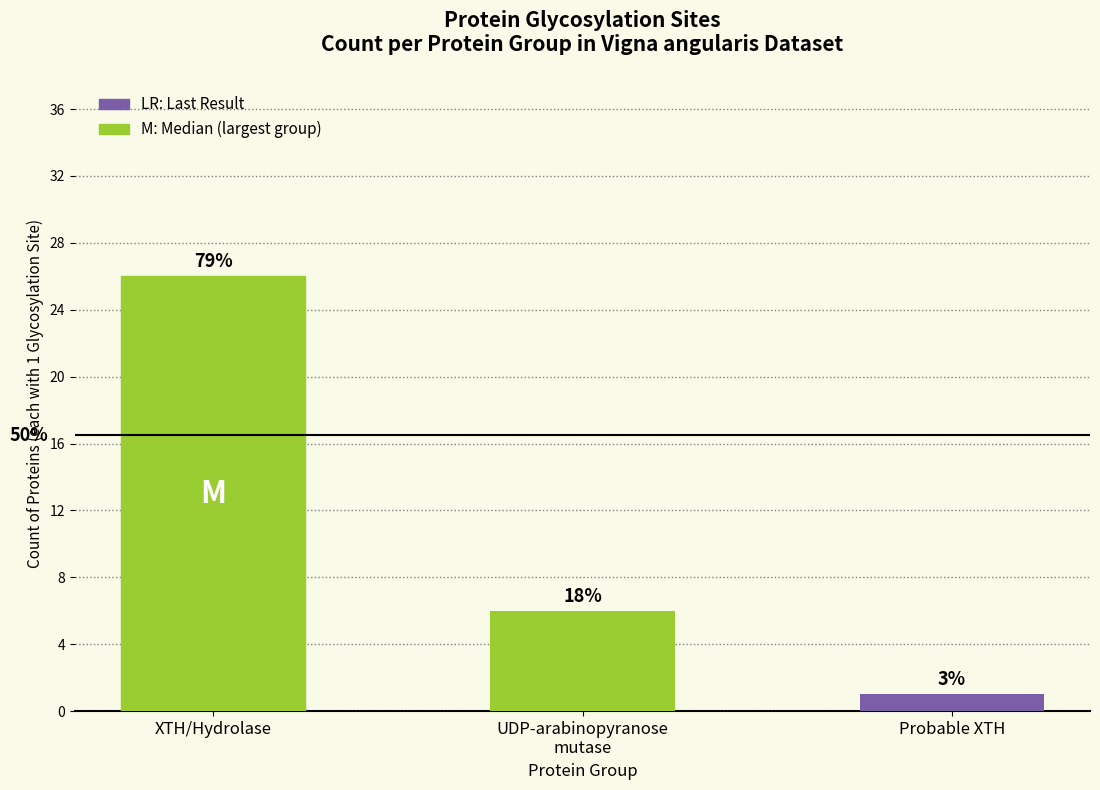

What is the value of the 3rd bar from the left?

1